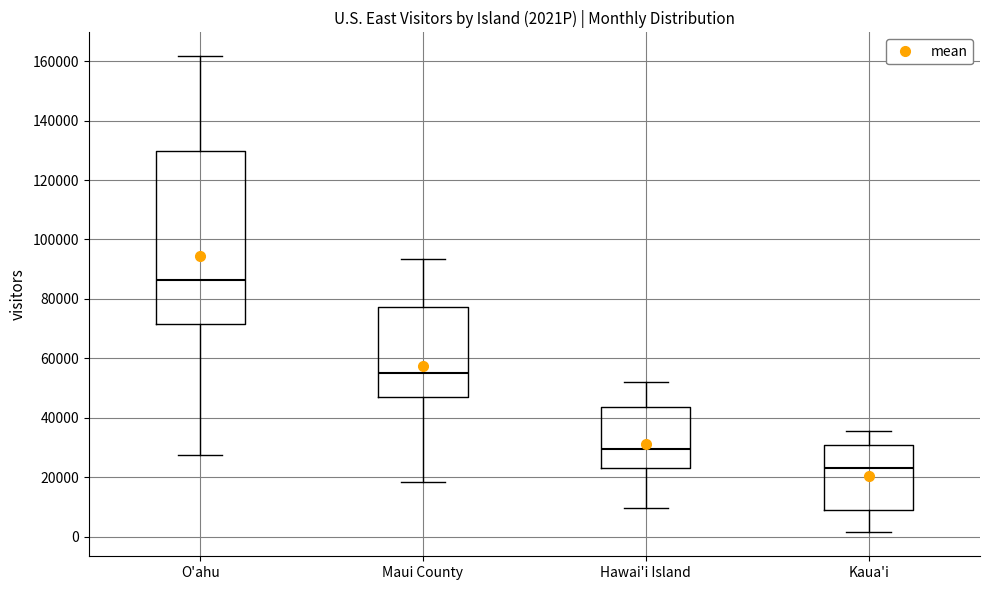

Which box has the highest median line?

O'ahu